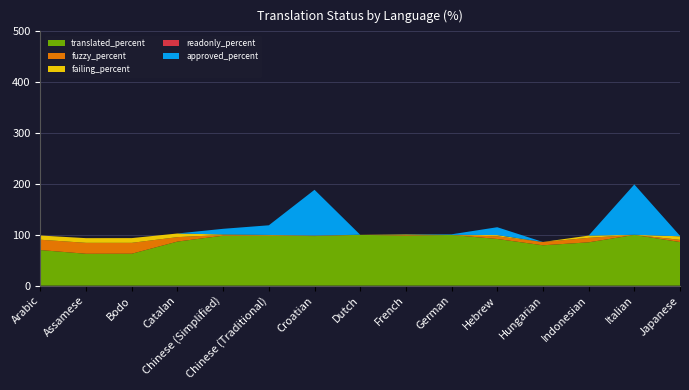

Reading left to right, extract all data points from this chart.

translated_percent: 70.0	62.7	62.8	86.7	98.3	98.2	97.5	100.0	98.3	99.7	91.8	79.4	85.2	99.8	85.8
fuzzy_percent: 20.3	21.5	21.4	8.7	1.5	0.8	0.9	0.0	1.3	0.0	5.2	6.4	8.8	0.1	4.3
failing_percent: 8.3	9.2	9.3	7.2	0.9	0.7	0.1	0.0	1.0	0.1	2.4	0.1	4.4	0.1	7.0
readonly_percent: 0.0	0.0	0.0	0.0	0.0	0.0	0.1	0.1	0.0	0.1	0.1	0.0	0.0	0.0	0.1
approved_percent: 0.0	0.0	0.0	0.0	11.1	19.0	89.9	0.0	0.3	1.1	15.4	0.0	0.0	99.0	0.8